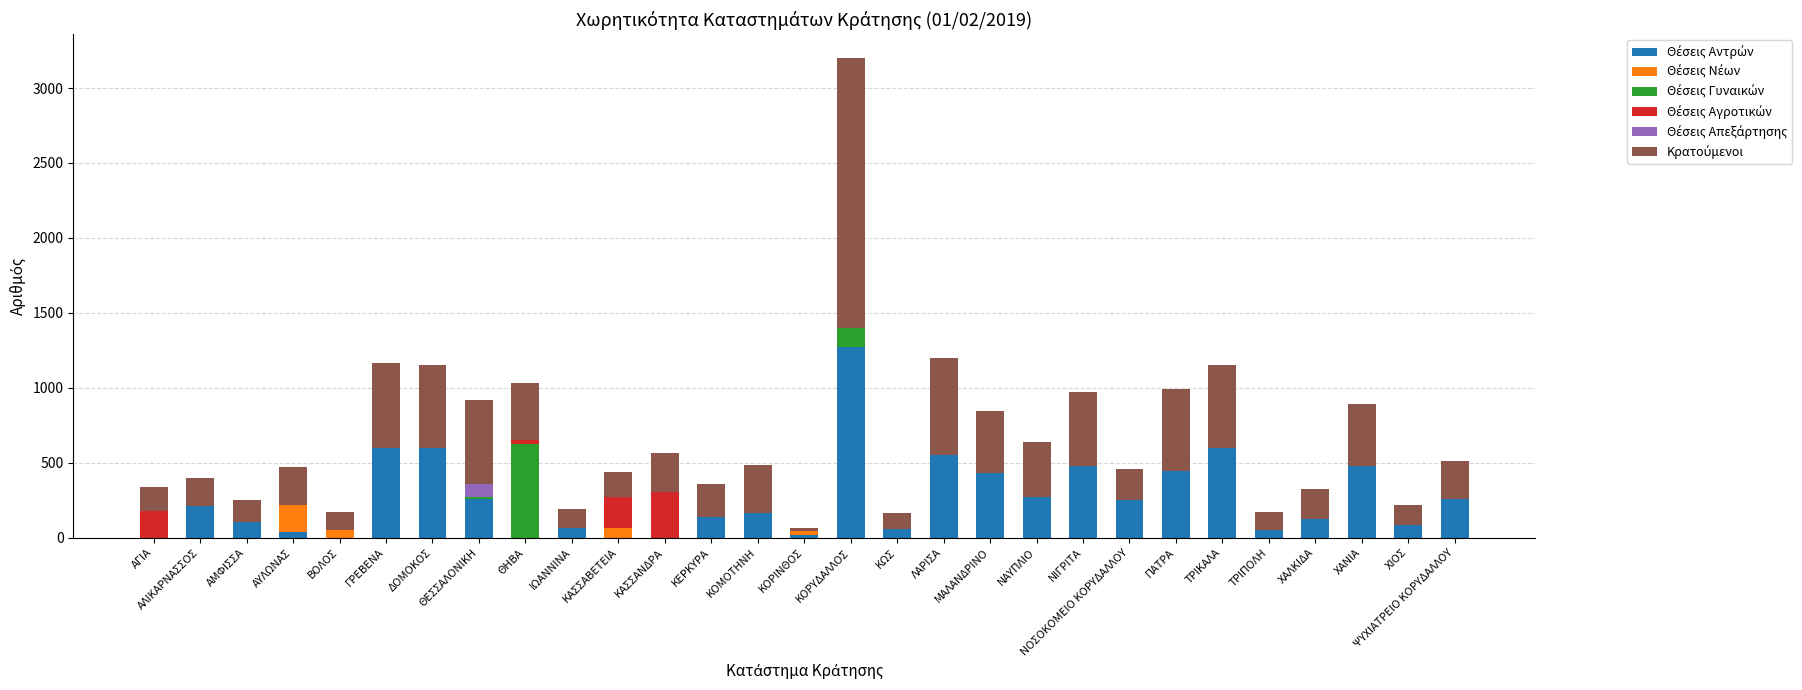

At which category is the sum across all series the highest?

ΚΟΡΥΔΑΛΛΟΣ